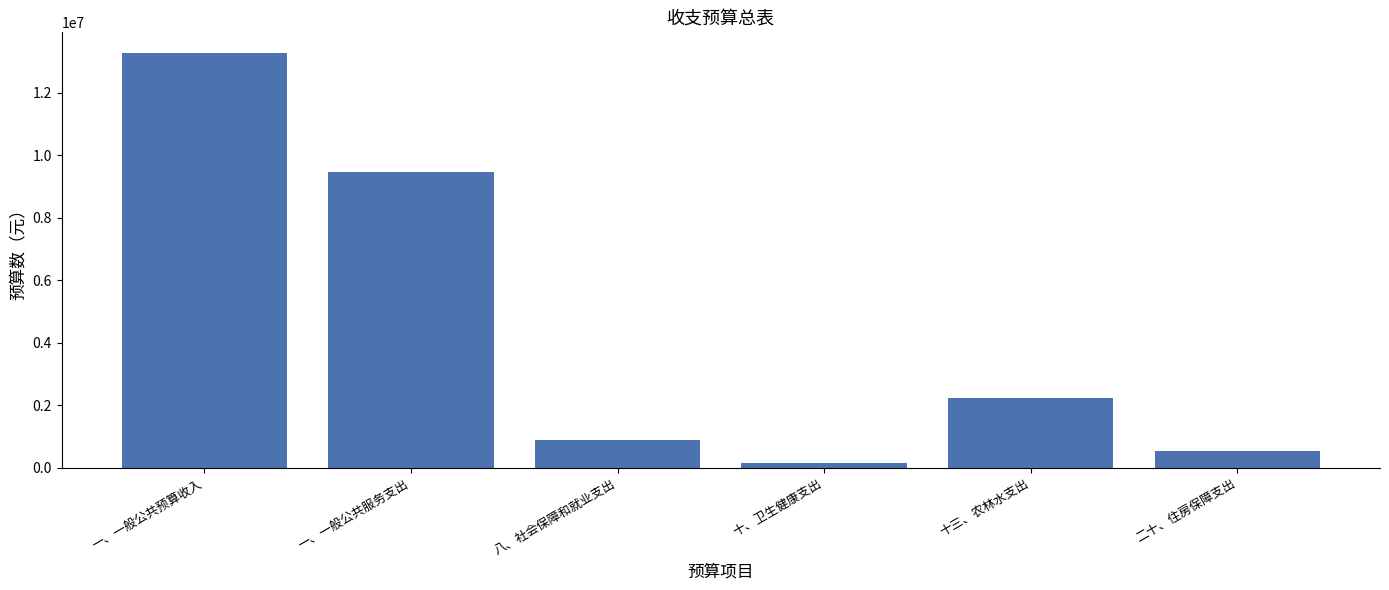

Reading left to right, what are all the values shown in this chart?

一、一般公共预算收入=13278184	一、一般公共服务支出=9469880	八、社会保障和就业支出=880744	十、卫生健康支出=153168	十三、农林水支出=2248000	二十、住房保障支出=526392